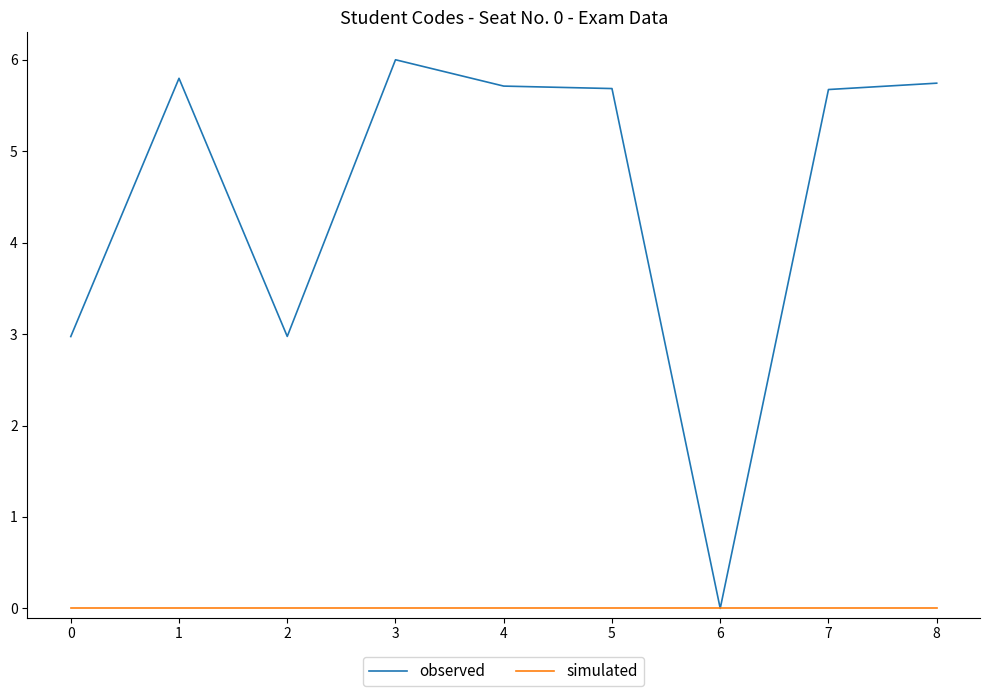

Reading left to right, what are all the values shown in this chart?

observed: 3.0	5.8	3.0	6.0	5.7	5.7	0.0	5.7	5.7
simulated: 0.0	0.0	0.0	0.0	0.0	0.0	0.0	0.0	0.0